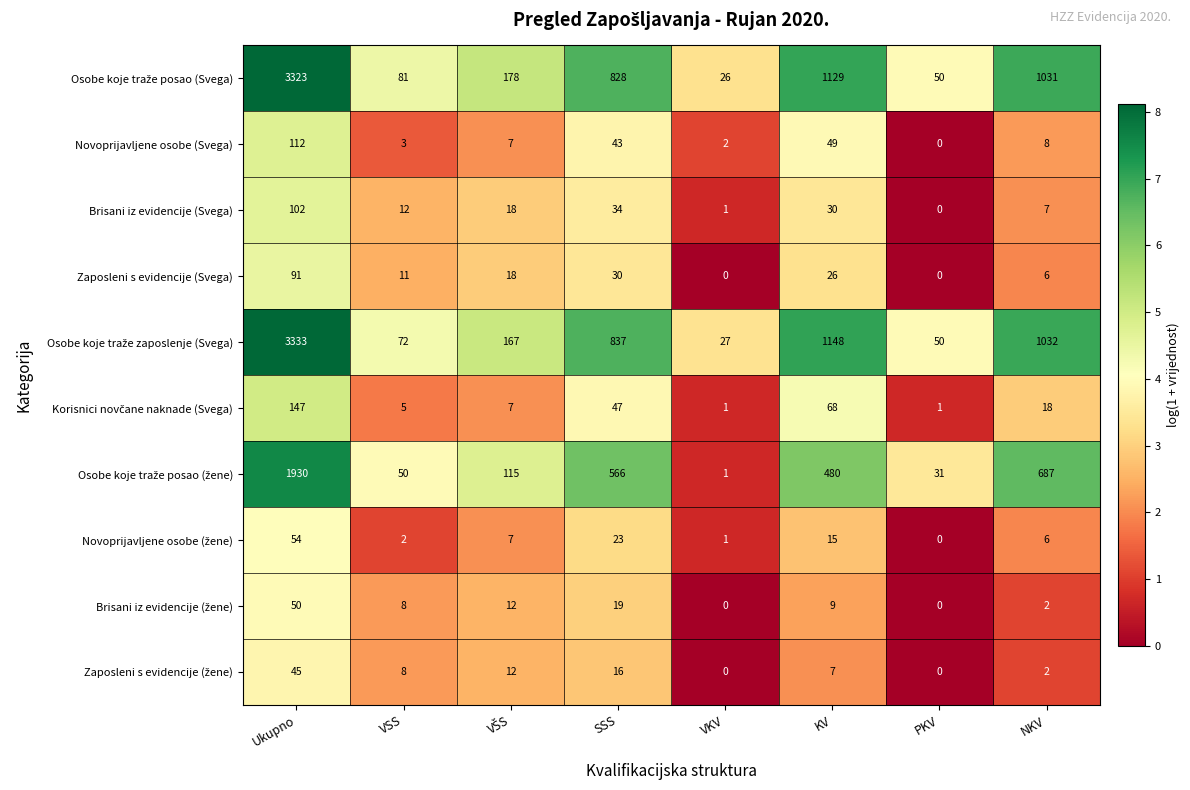

What is the difference between the maximum and minimum values in the Brisani iz evidencije (Svega) series?

102